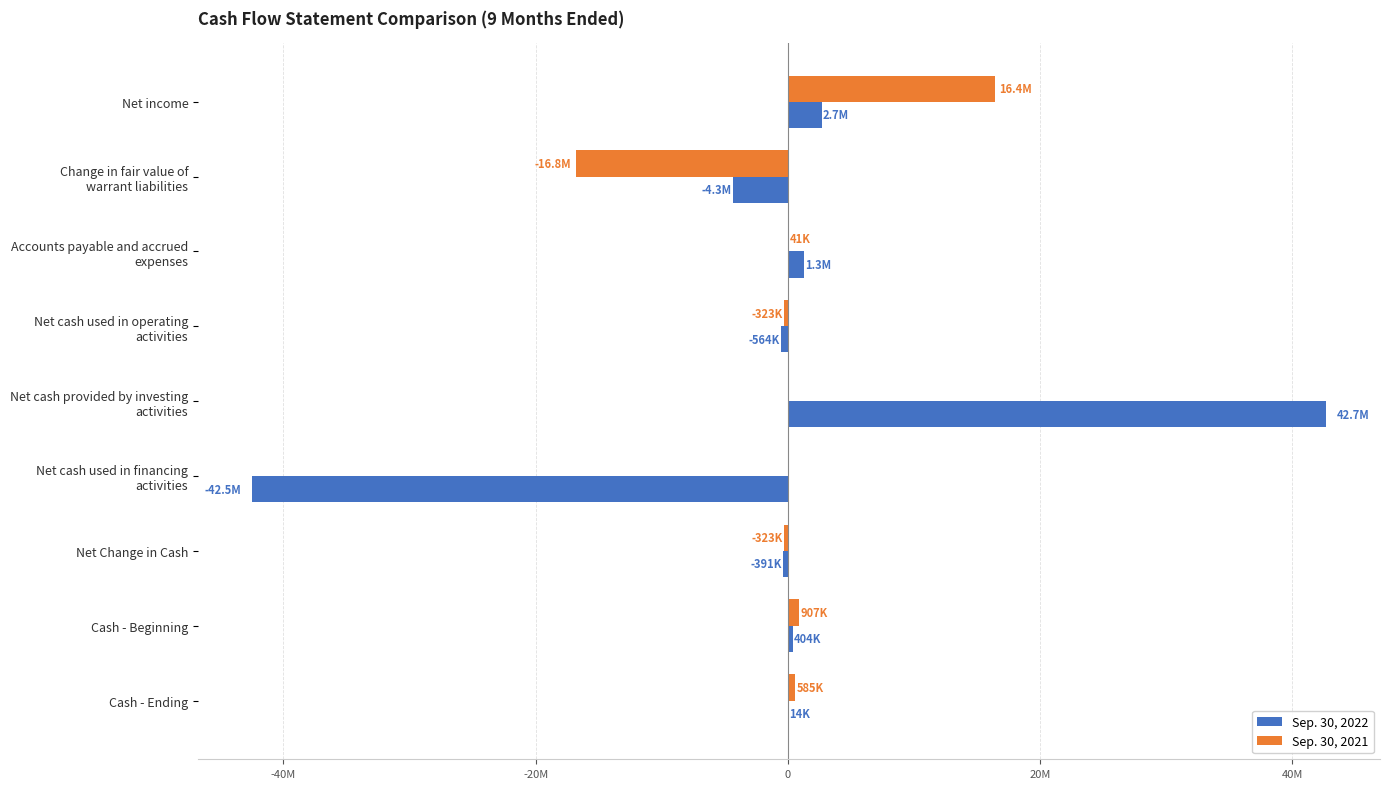

Reading left to right, list all the values displayed in this chart.

Sep. 30, 2022: 2674934	-4347000	1260417	-564335	42692548	-42518728	-390515	404345	13830
Sep. 30, 2021: 16446001	-16837500	41471	-322550	0	0	-322550	907184	584634